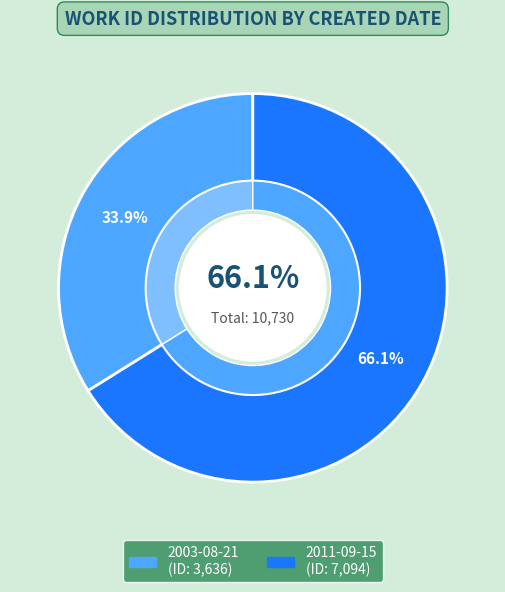

Which slice is the largest?

2011-09-15